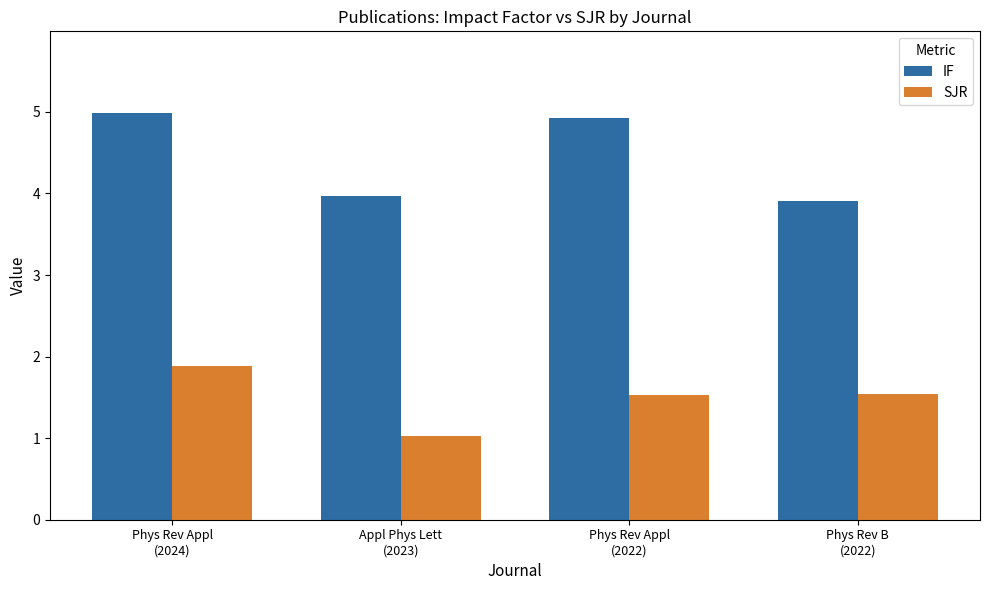

Between Phys Rev Appl
(2024) and Appl Phys Lett
(2023), which series saw the biggest shift?

IF